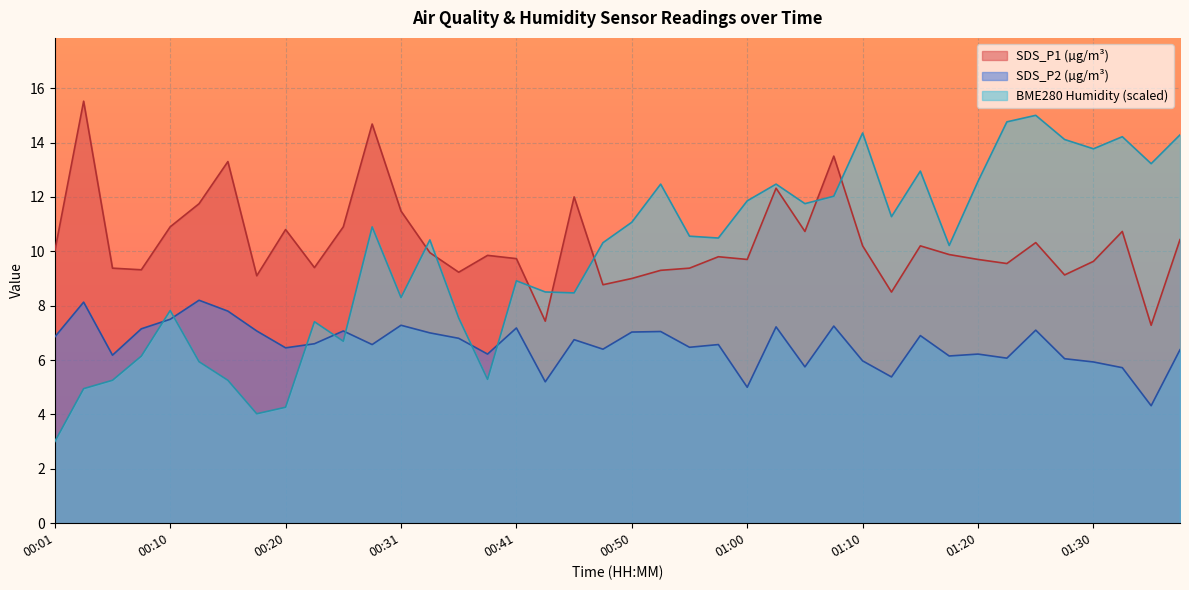

How many times do SDS_P1 and BME280_humidity cross each other?

7